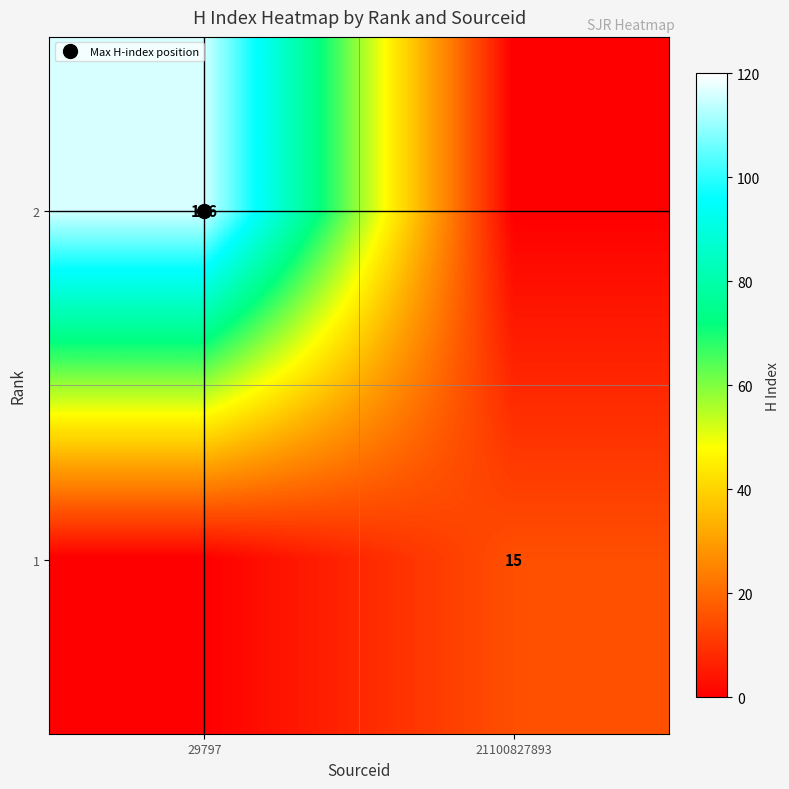

Which has a higher value, 21100827893 or 29797?

29797